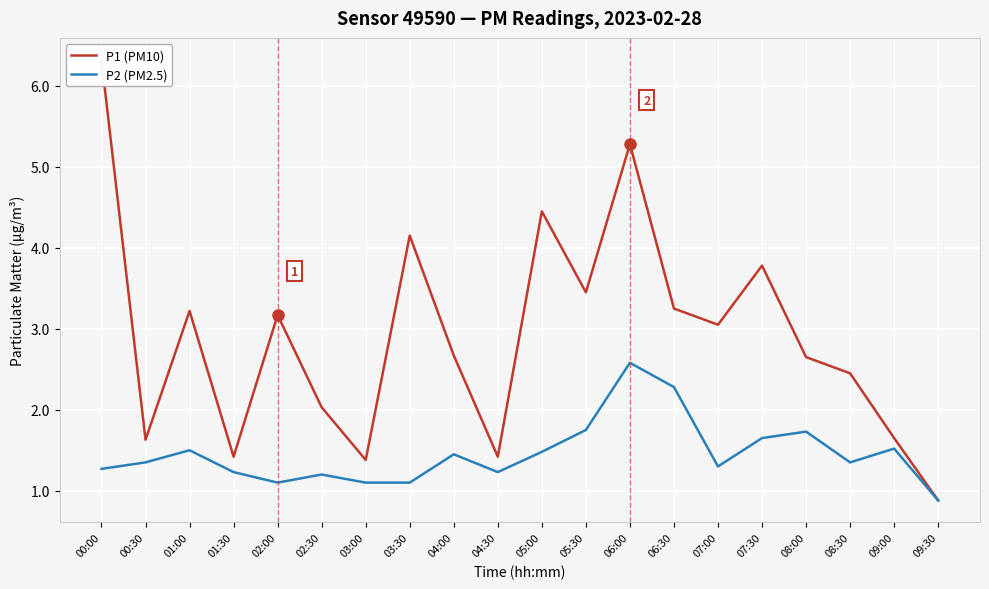

Reading right to left, transcribe all the data shown in this chart.

P1 (PM10): 09:30=0.9	09:00=1.6	08:30=2.5	08:00=2.6	07:30=3.8	07:00=3.0	06:30=3.2	06:00=5.3	05:30=3.5	05:00=4.5	04:30=1.4	04:00=2.7	03:30=4.2	03:00=1.4	02:30=2.0	02:00=3.2	01:30=1.4	01:00=3.2	00:30=1.6	00:00=6.3
P2 (PM2.5): 09:30=0.9	09:00=1.5	08:30=1.4	08:00=1.7	07:30=1.6	07:00=1.3	06:30=2.3	06:00=2.6	05:30=1.8	05:00=1.5	04:30=1.2	04:00=1.4	03:30=1.1	03:00=1.1	02:30=1.2	02:00=1.1	01:30=1.2	01:00=1.5	00:30=1.4	00:00=1.3